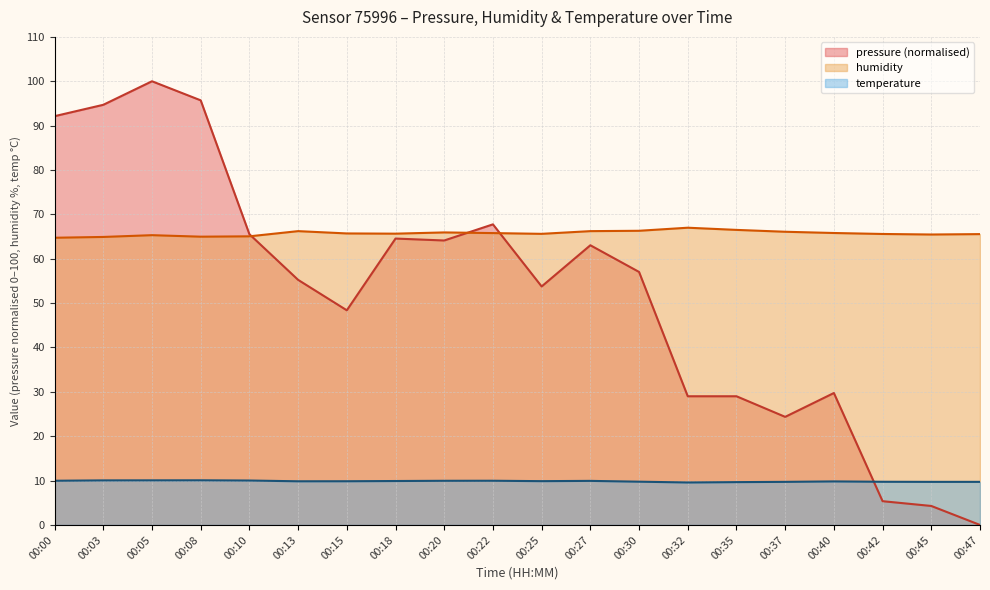

At which label is pressure closest to 50?

00:15